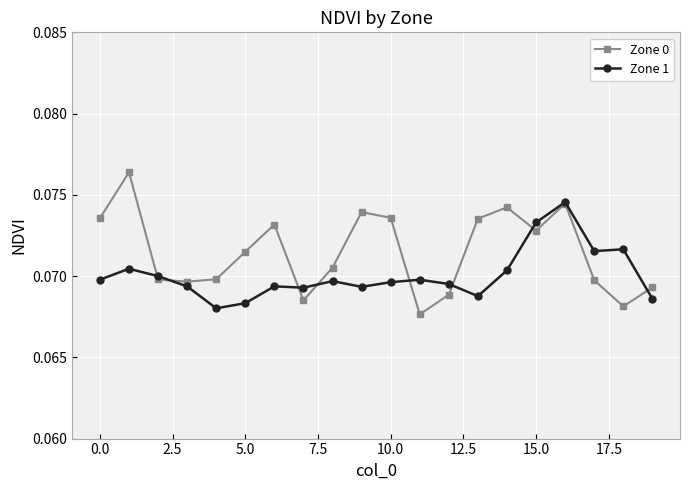

What is the sum of all Zone 1 values?

1.4